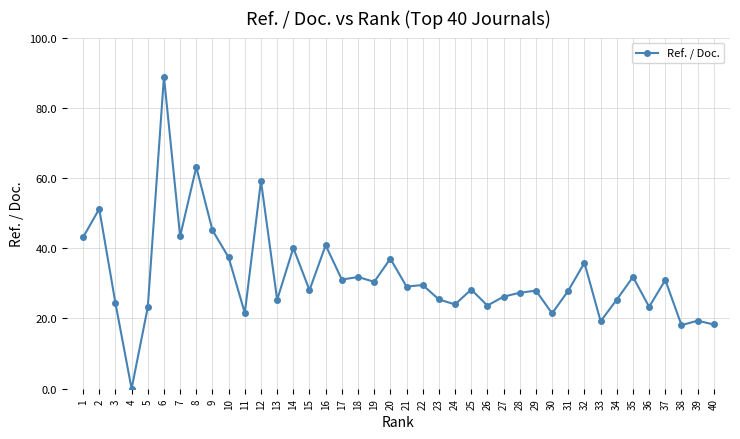

What is the difference between the maximum and minimum values?

88.9